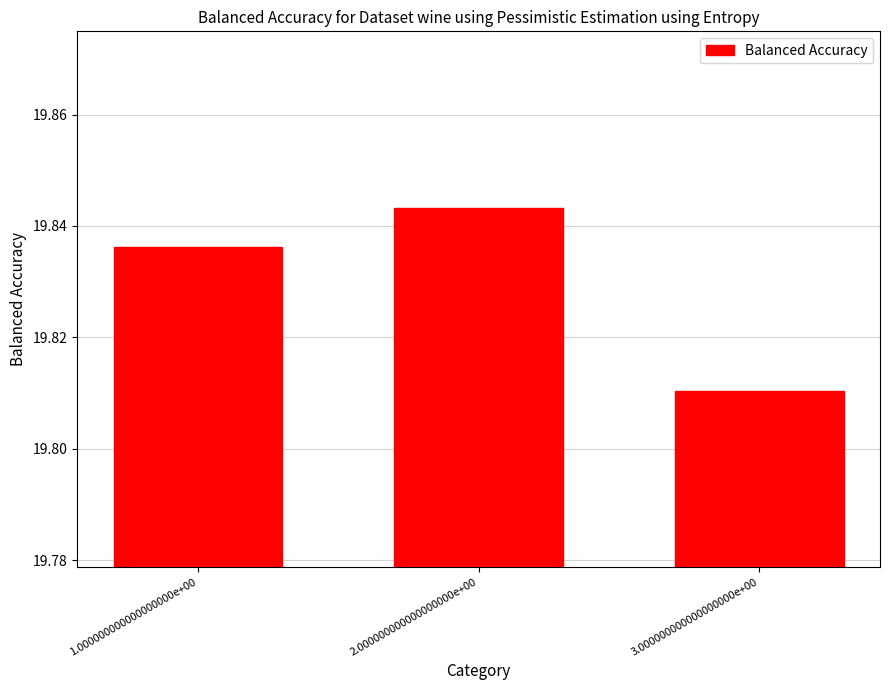

True or false: the data shows 4.3 at 3.000000000000000000e+00.

False